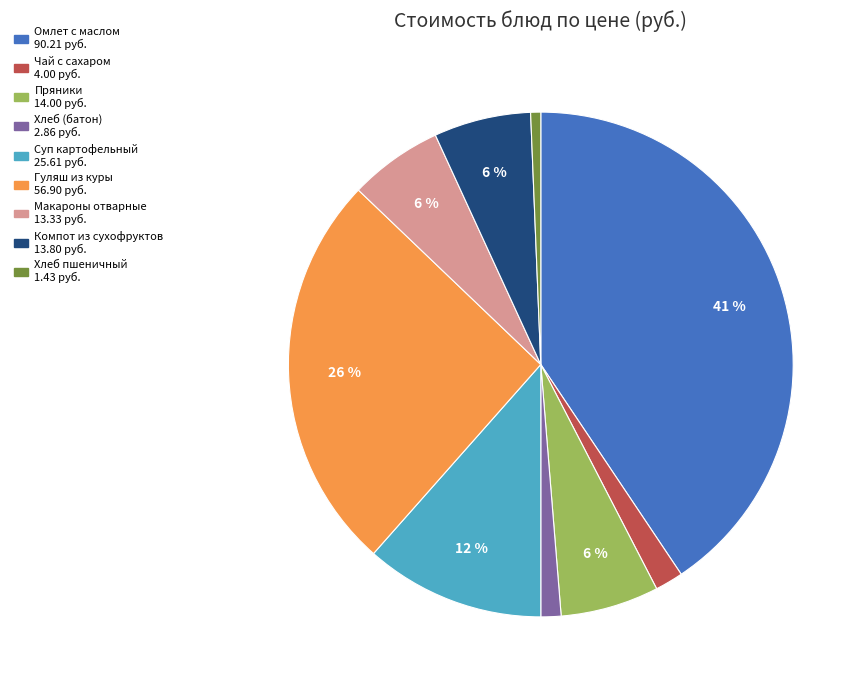

To the nearest percent, what is the difference between the largest and smallest slice percentages?

40%